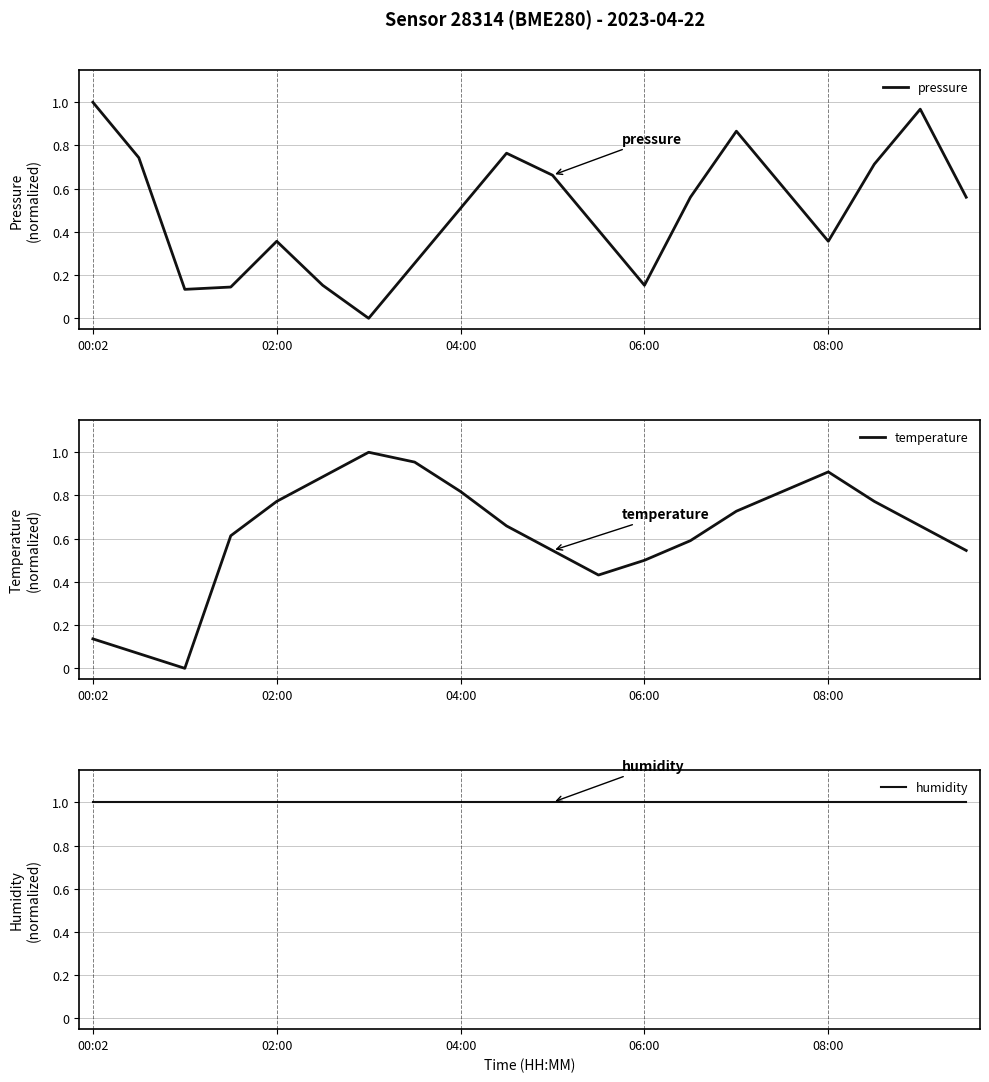

What is the label of the 20th point from the right?

00:02